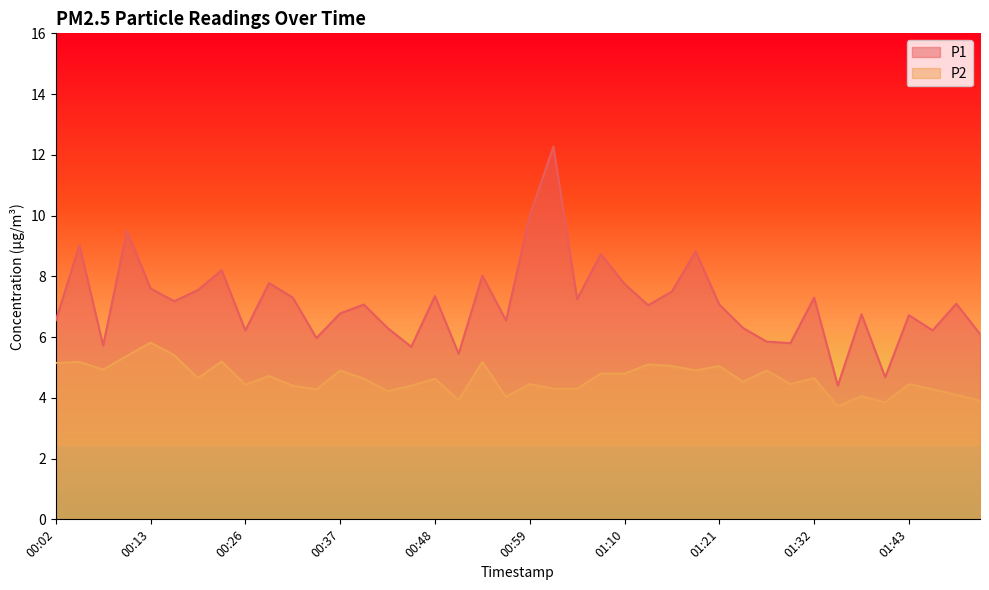

What is the label of the 17th point from the left?

00:48